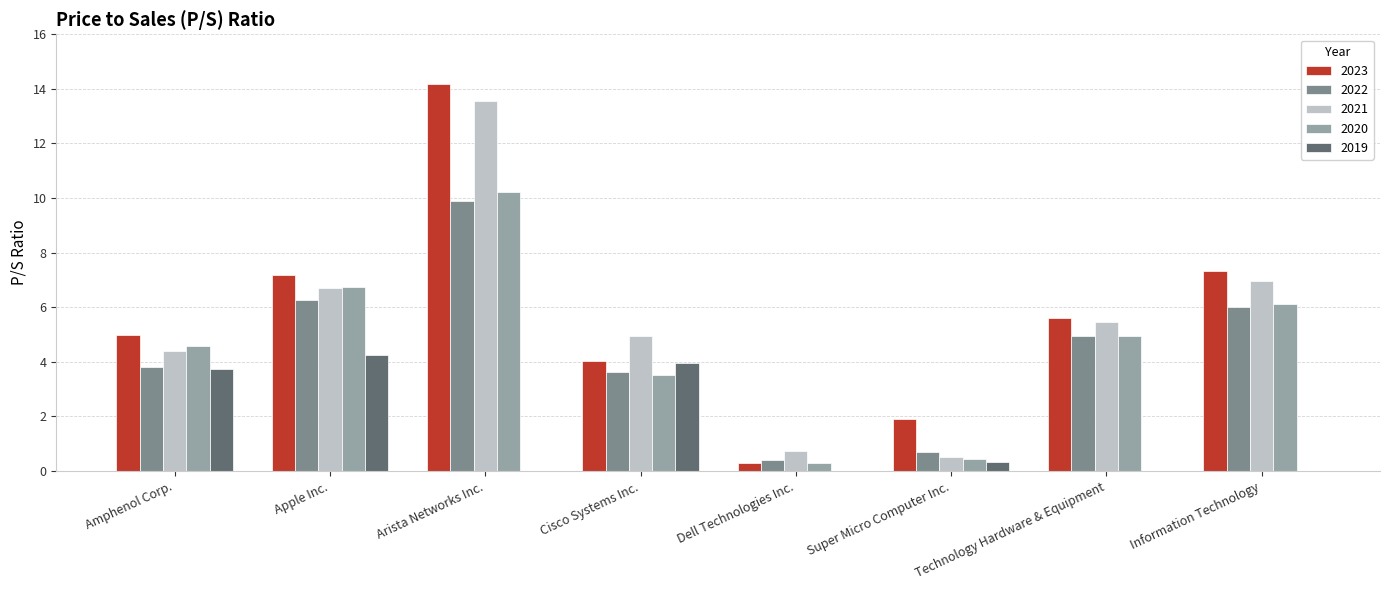

Which series has the largest range (max minus min)?

2023